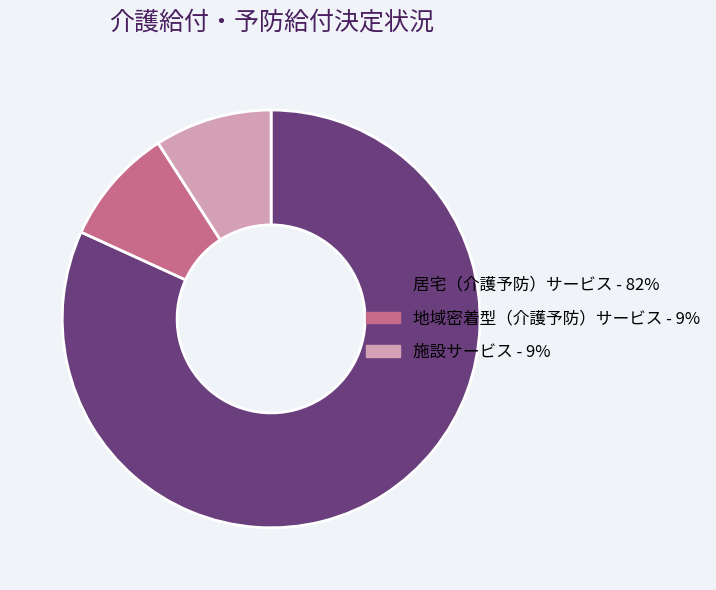

The 施設サービス - 9% slice represents 1% of the pie. True or false?

False